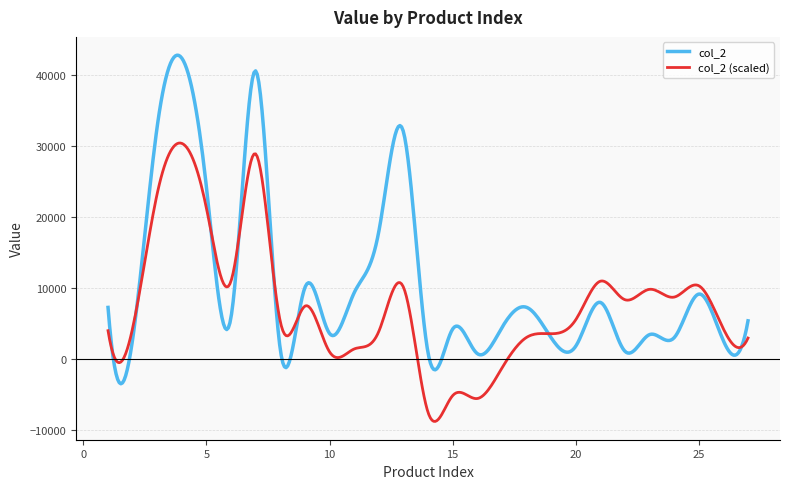

Rank the series by their maximum value, from highest to lowest.

col_2, col_2 (scaled)